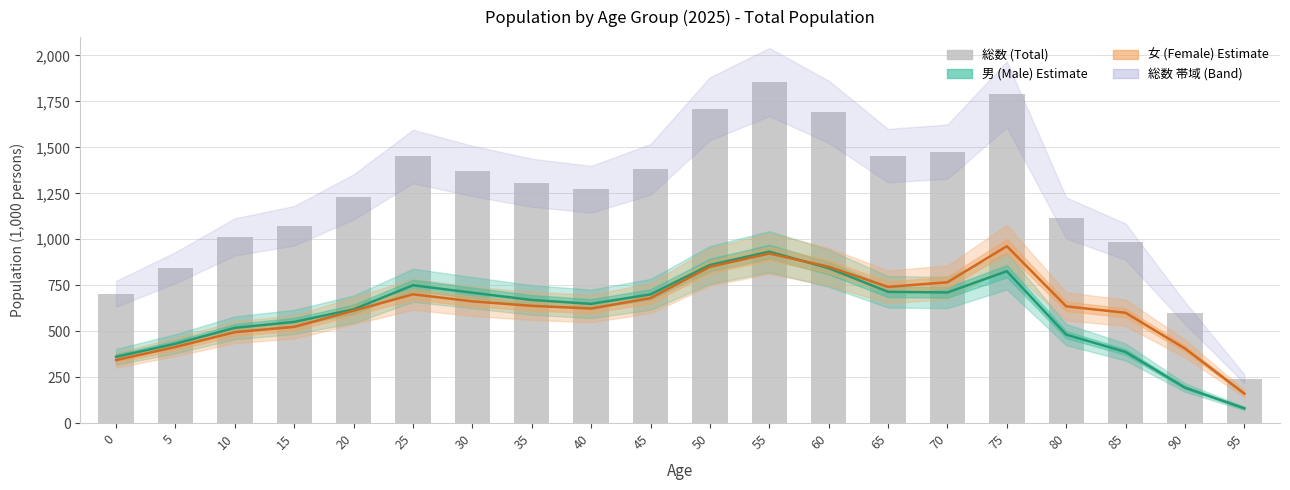

Rank the series at 25 from highest to lowest value.

総数 (Total), 男 (Male), 女 (Female)